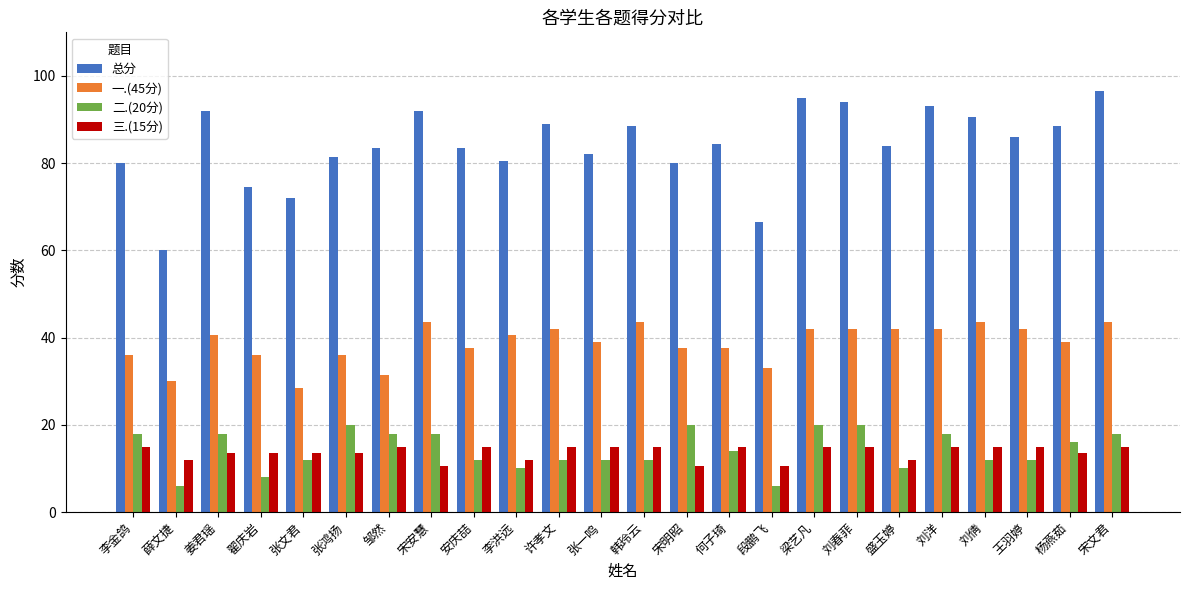

Which series has the largest range (max minus min)?

总分